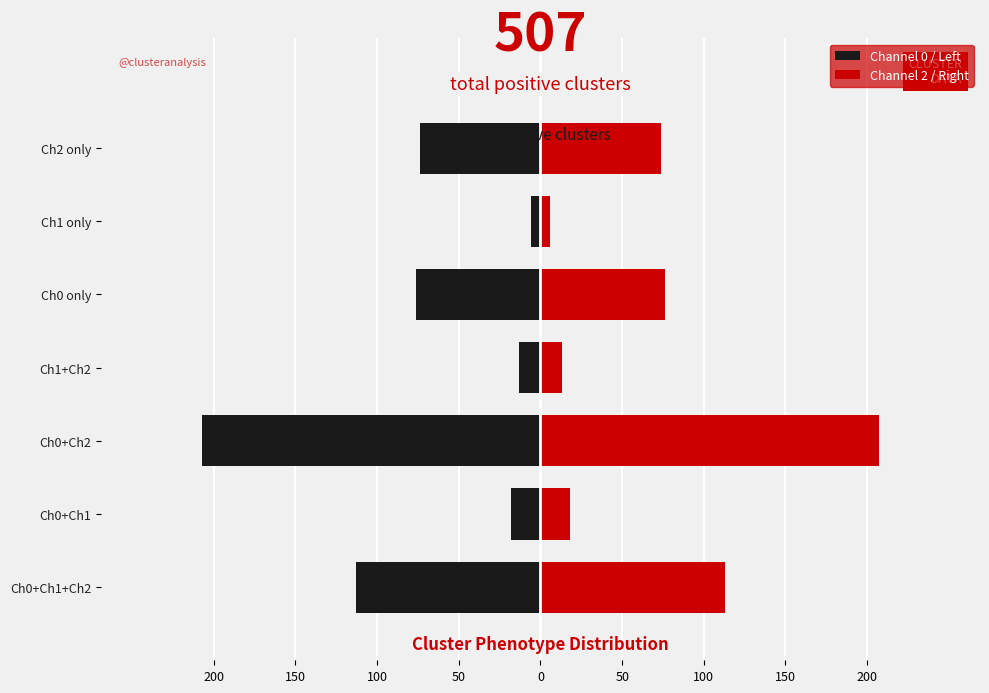

How many groups of bars are there?

7